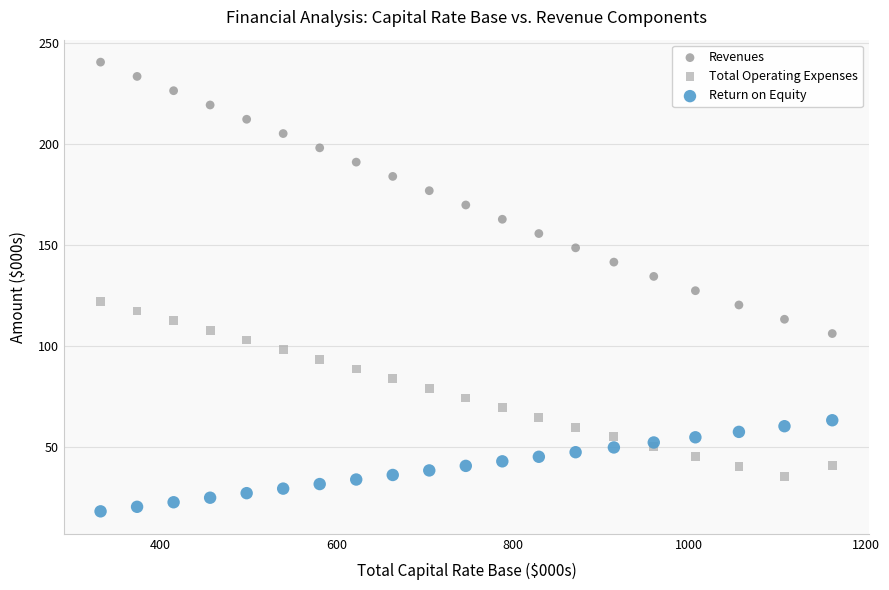

Which series has the widest spread of Y values?

Revenues